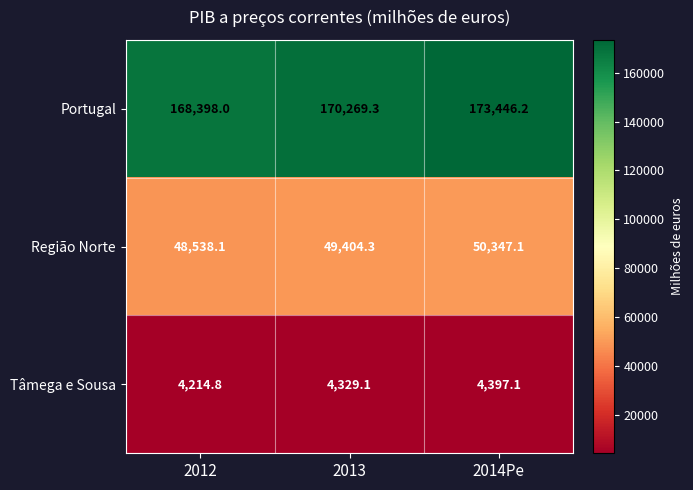

What is the minimum value shown in the chart?

4214.8